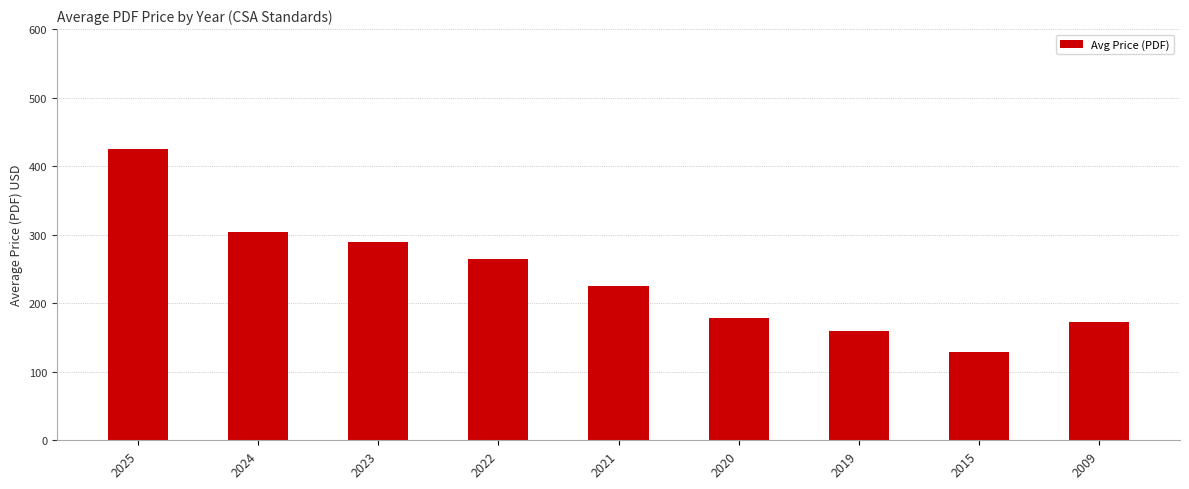

Reading left to right, extract all data points from this chart.

2025=425.0	2024=303.8	2023=290.0	2022=265.0	2021=225.0	2020=179.0	2019=160.0	2015=129.0	2009=173.0